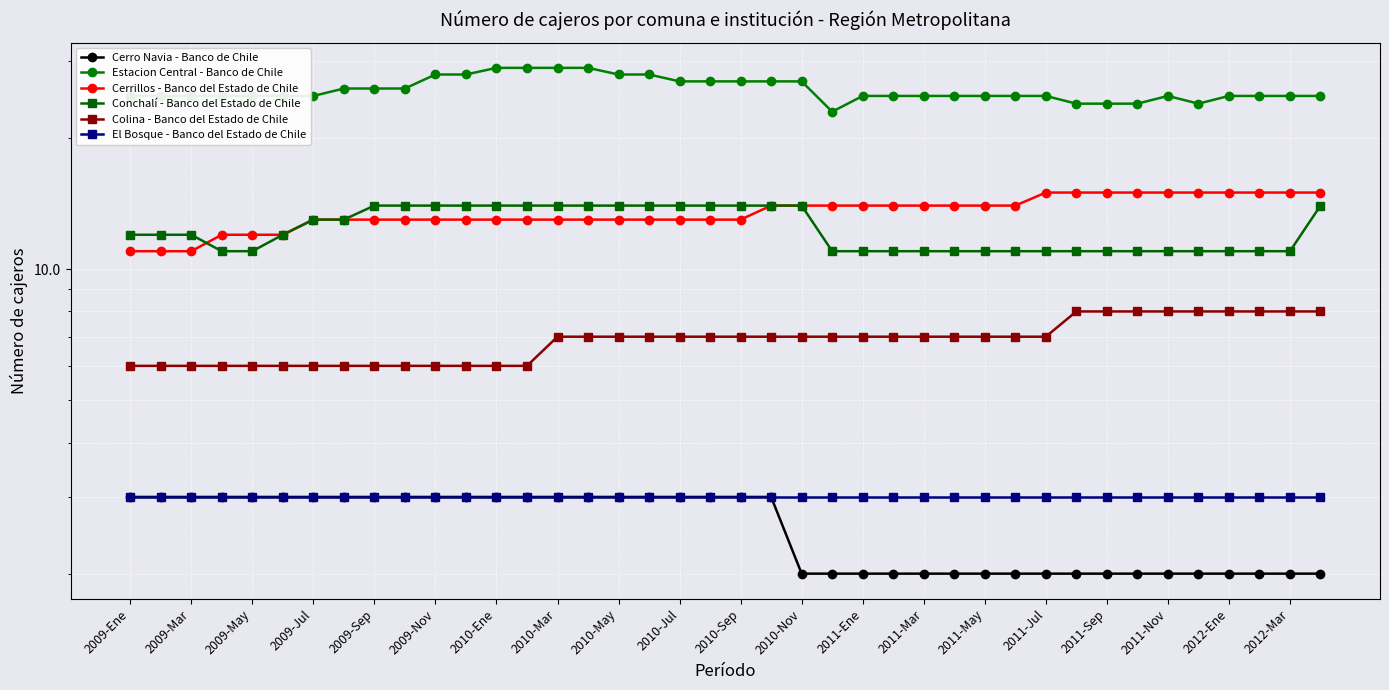

Reading right to left, list all the values displayed in this chart.

Cerro Navia - Banco de Chile: 2	2	2	2	2	2	2	2	2	2	2	2	2	2	2	2	2	2	3	3	3	3	3	3	3	3	3	3	3	3	3	3	3	3	3	3	3	3	3	3
Estacion Central - Banco de Chile: 25	25	25	25	24	25	24	24	24	25	25	25	25	25	25	25	23	27	27	27	27	27	28	28	29	29	29	29	28	28	26	26	26	25	25	25	25	25	25	25
Cerrillos - Banco del Estado de Chile: 15	15	15	15	15	15	15	15	15	15	14	14	14	14	14	14	14	14	14	13	13	13	13	13	13	13	13	13	13	13	13	13	13	13	12	12	12	11	11	11
Conchalí - Banco del Estado de Chile: 14	11	11	11	11	11	11	11	11	11	11	11	11	11	11	11	11	14	14	14	14	14	14	14	14	14	14	14	14	14	14	14	13	13	12	11	11	12	12	12
Colina - Banco del Estado de Chile: 8	8	8	8	8	8	8	8	8	7	7	7	7	7	7	7	7	7	7	7	7	7	7	7	7	7	6	6	6	6	6	6	6	6	6	6	6	6	6	6
El Bosque - Banco del Estado de Chile: 3	3	3	3	3	3	3	3	3	3	3	3	3	3	3	3	3	3	3	3	3	3	3	3	3	3	3	3	3	3	3	3	3	3	3	3	3	3	3	3